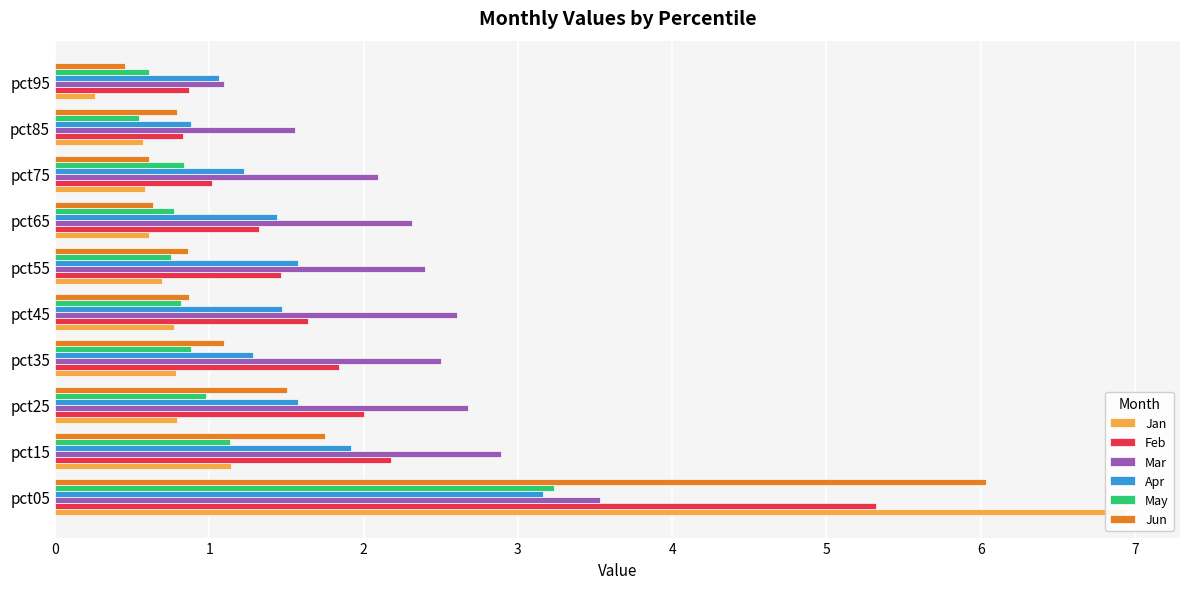

What is the smallest value displayed?

0.3